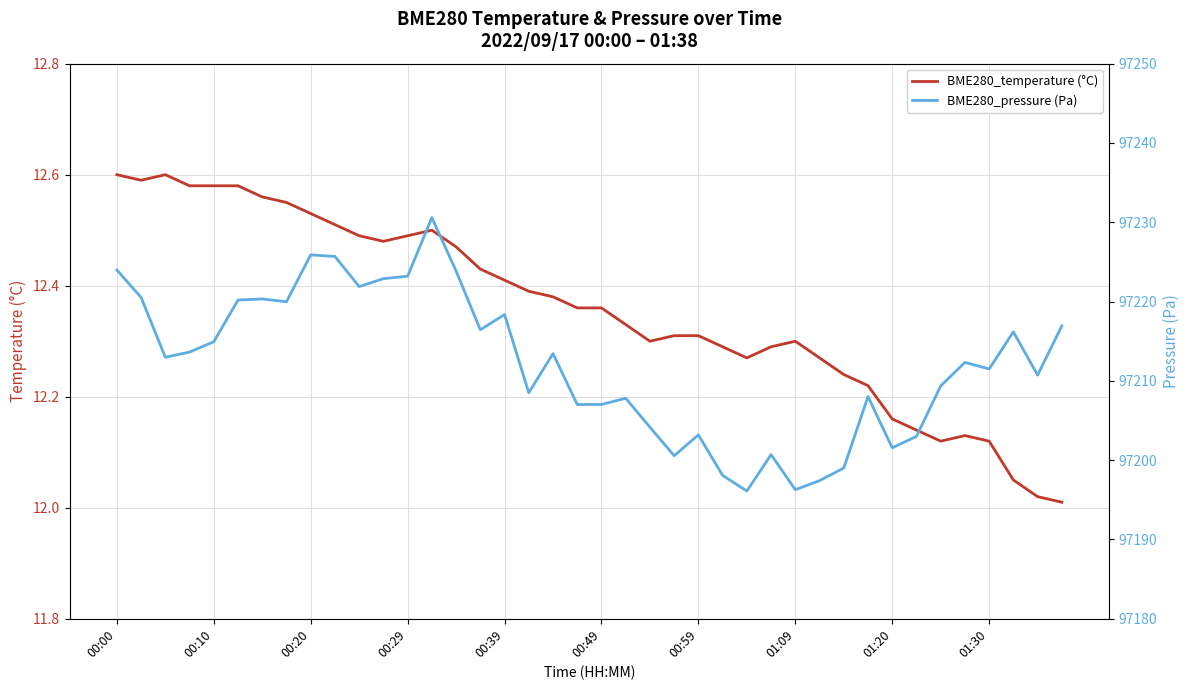

Which series has the largest total across all categories?

BME280_pressure (Pa)